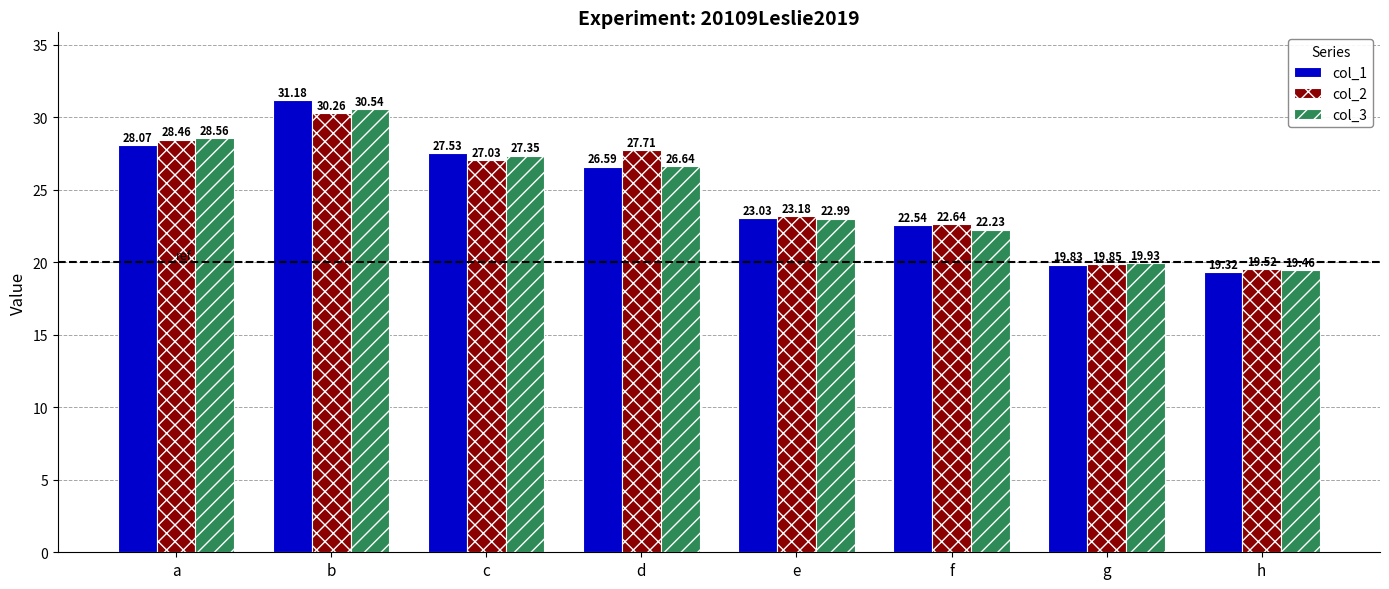

Which series has the largest total across all categories?

col_2